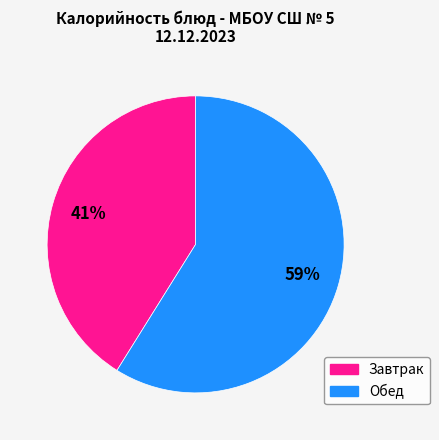

To the nearest percent, what is the average slice percentage?

33%